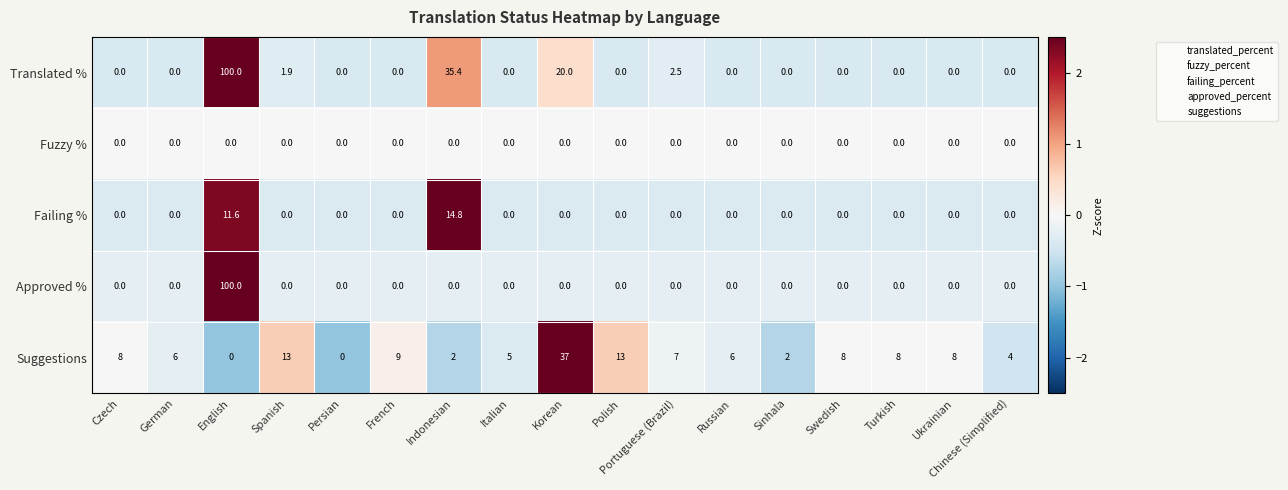

Which series changed the most between Spanish and Italian?

Suggestions